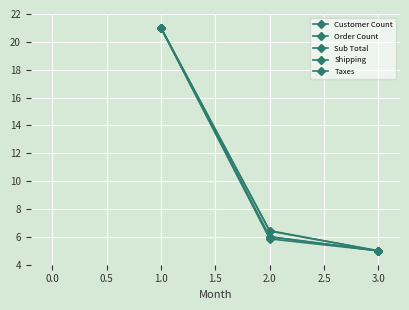

How many lines are shown in the chart?

5